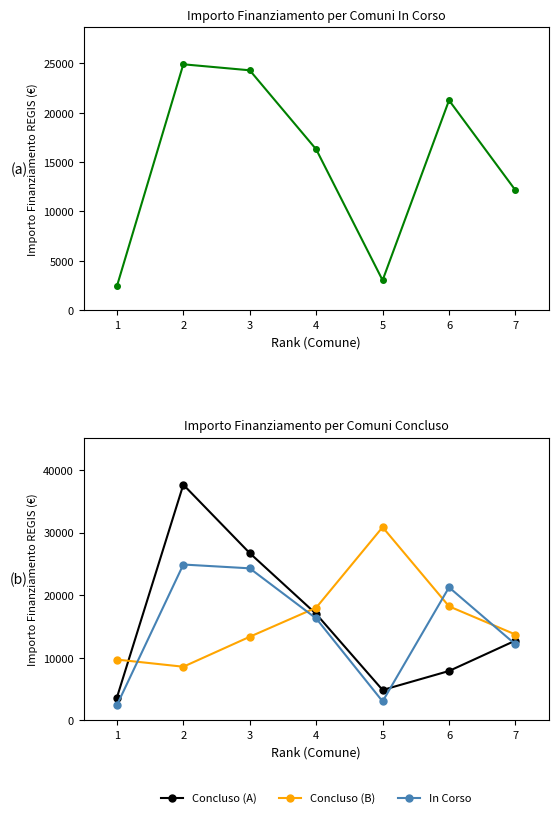

Which series has the widest spread of values?

Concluso (A)